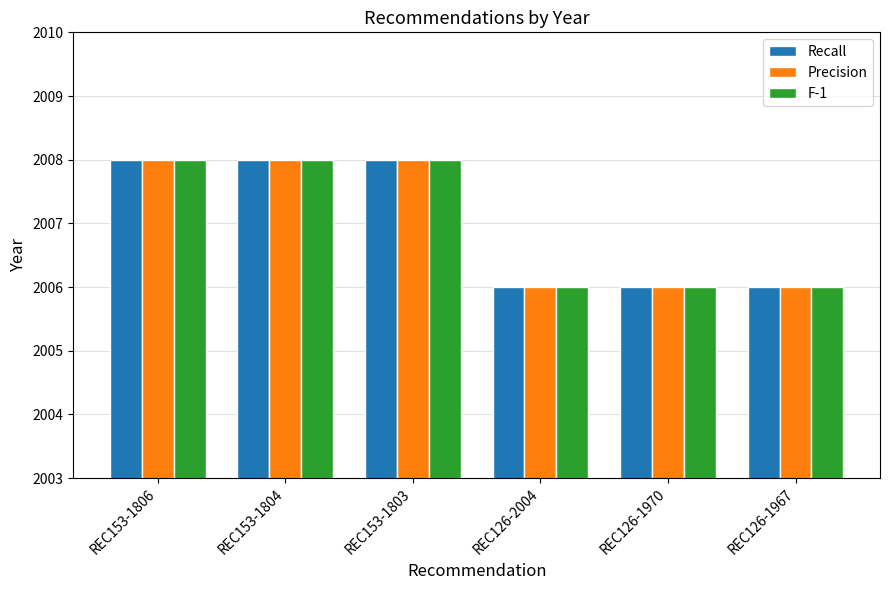

Reading right to left, list all the values displayed in this chart.

Recall: REC126-1967=2006	REC126-1970=2006	REC126-2004=2006	REC153-1803=2008	REC153-1804=2008	REC153-1806=2008
Precision: REC126-1967=2006	REC126-1970=2006	REC126-2004=2006	REC153-1803=2008	REC153-1804=2008	REC153-1806=2008
F-1: REC126-1967=2006	REC126-1970=2006	REC126-2004=2006	REC153-1803=2008	REC153-1804=2008	REC153-1806=2008